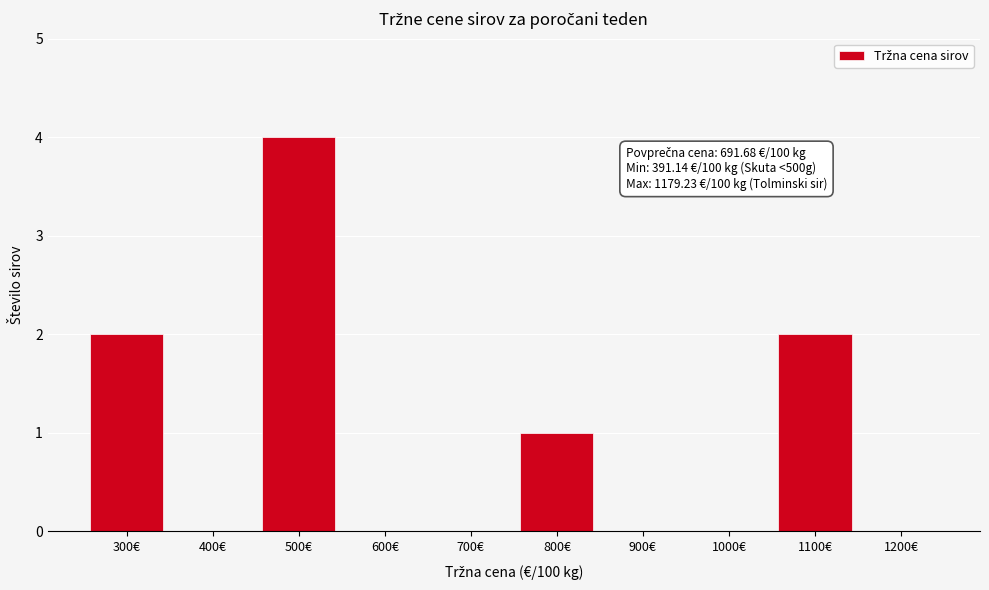

Reading left to right, extract all data points from this chart.

300€=2	400€=0	500€=4	600€=0	700€=0	800€=1	900€=0	1000€=0	1100€=2	1200€=0